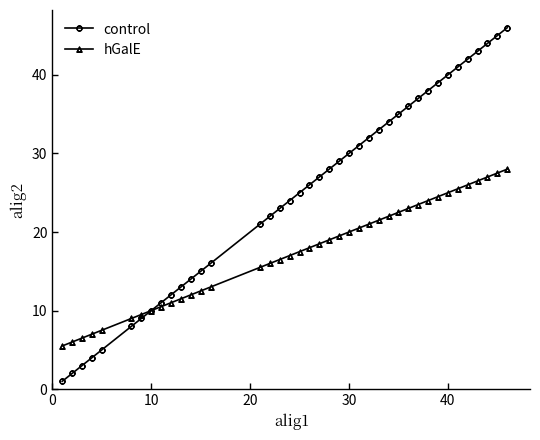

What is the difference between the second highest and second lowest values in the hGalE series?

21.5